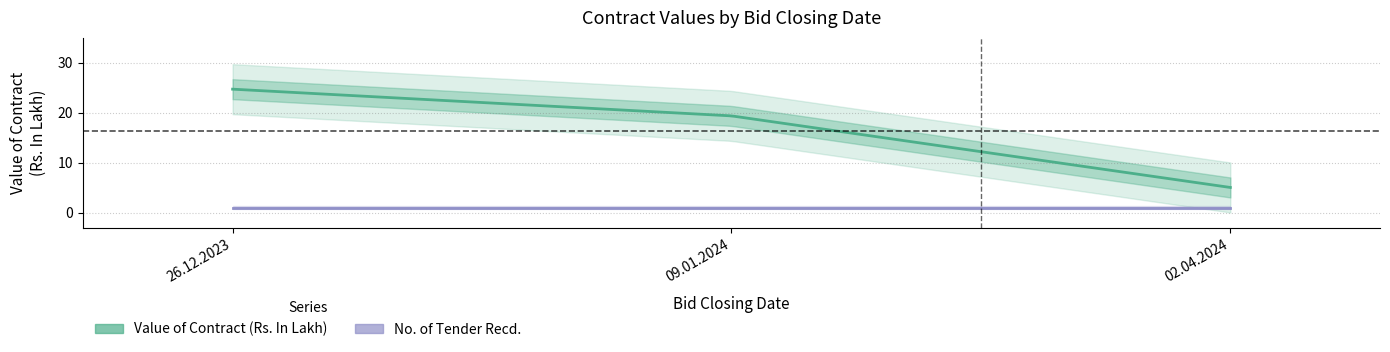

What value does the No. of Tender Recd. series have at 02.04.2024?

1.0